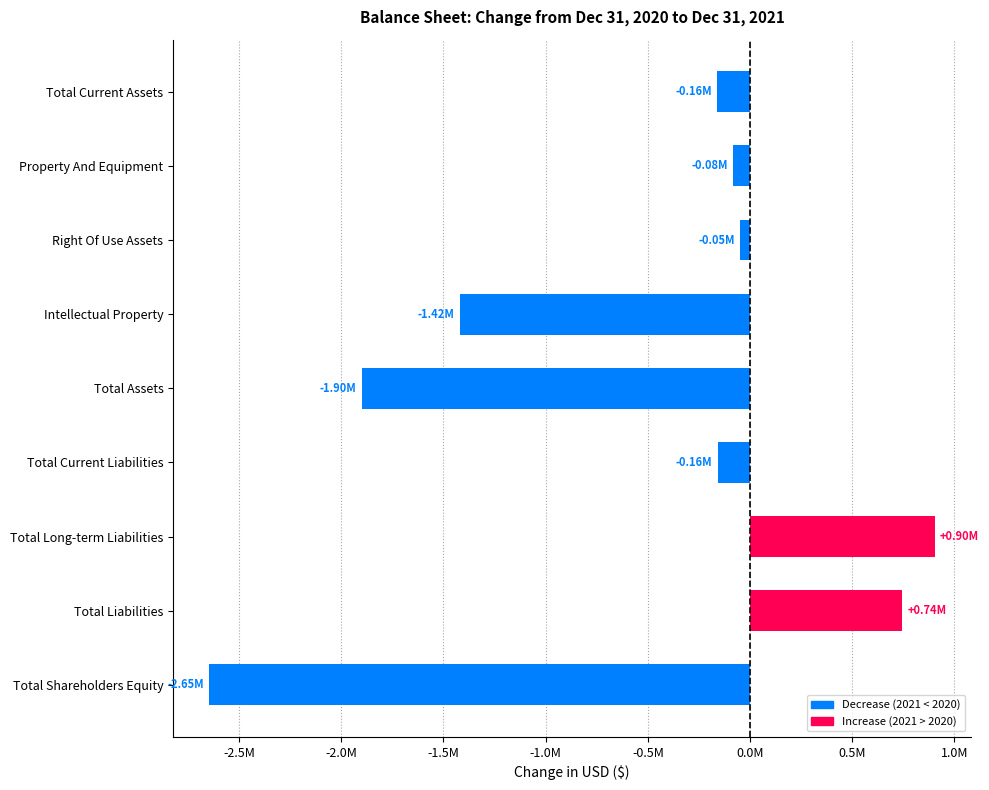

At which category does the chart reach its minimum across all series?

Total Shareholders Equity